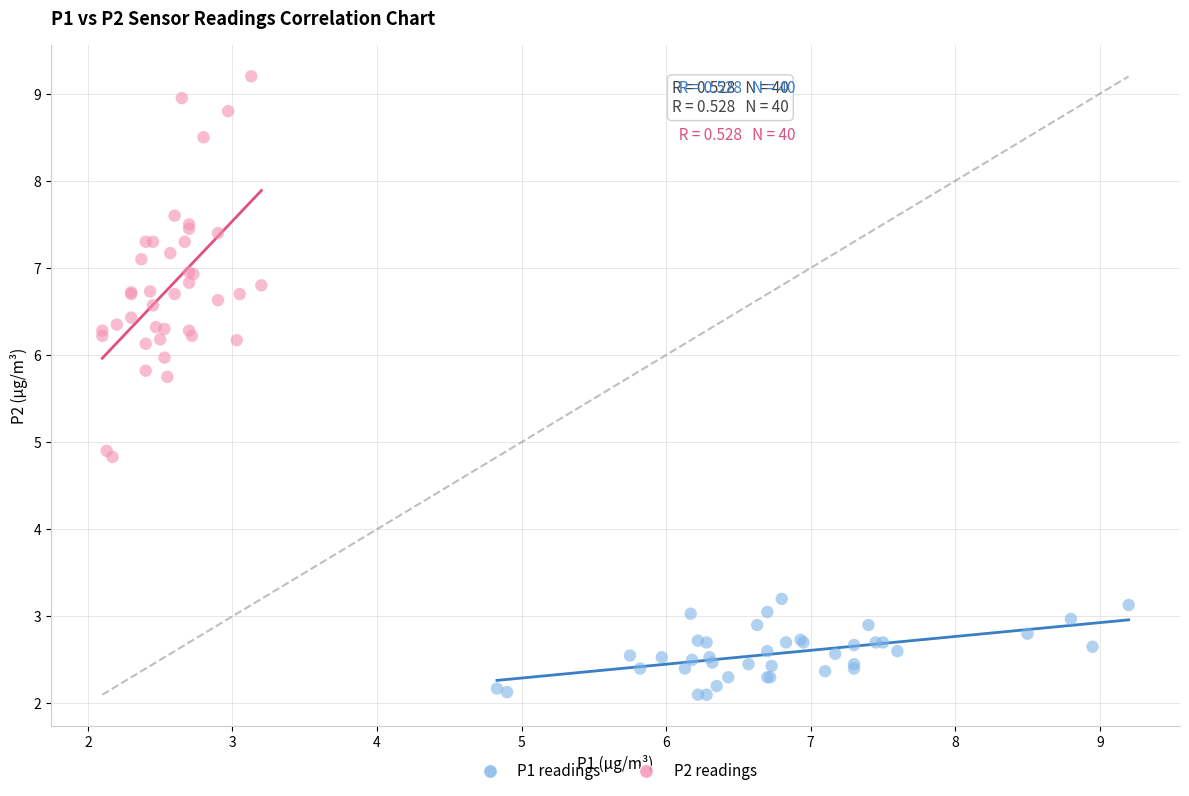

Which series has the widest spread of Y values?

P2 readings